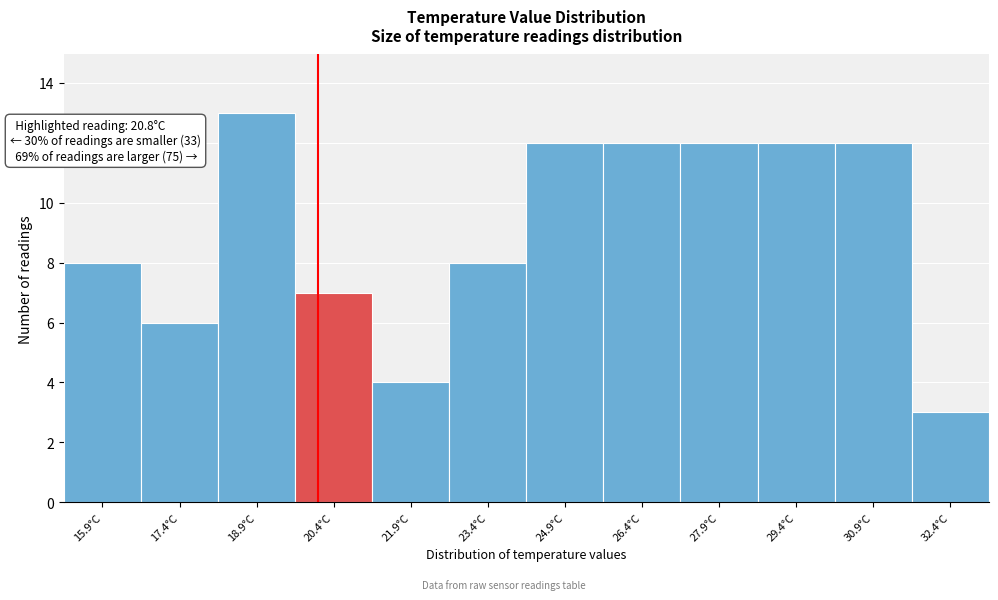

Reading left to right, what are all the values shown in this chart?

8	6	13	7	4	8	12	12	12	12	12	3